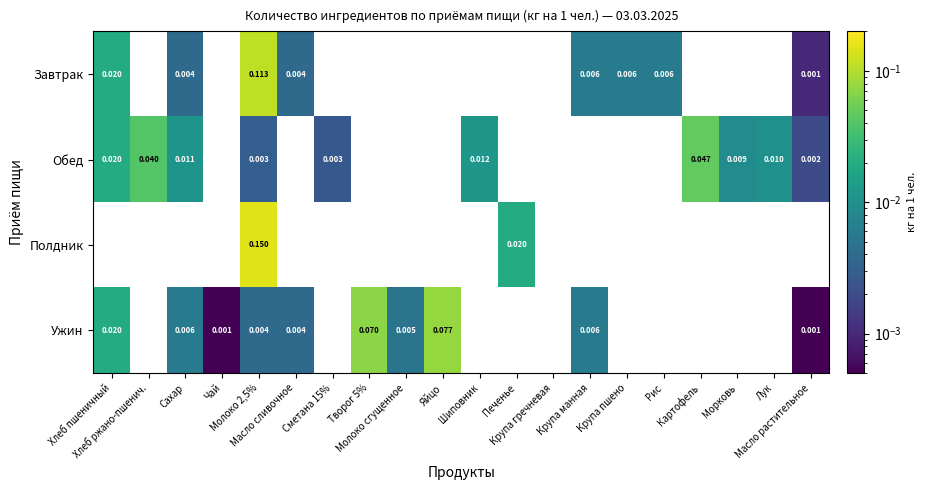

At how many categories does at least one series exceed 0?

19